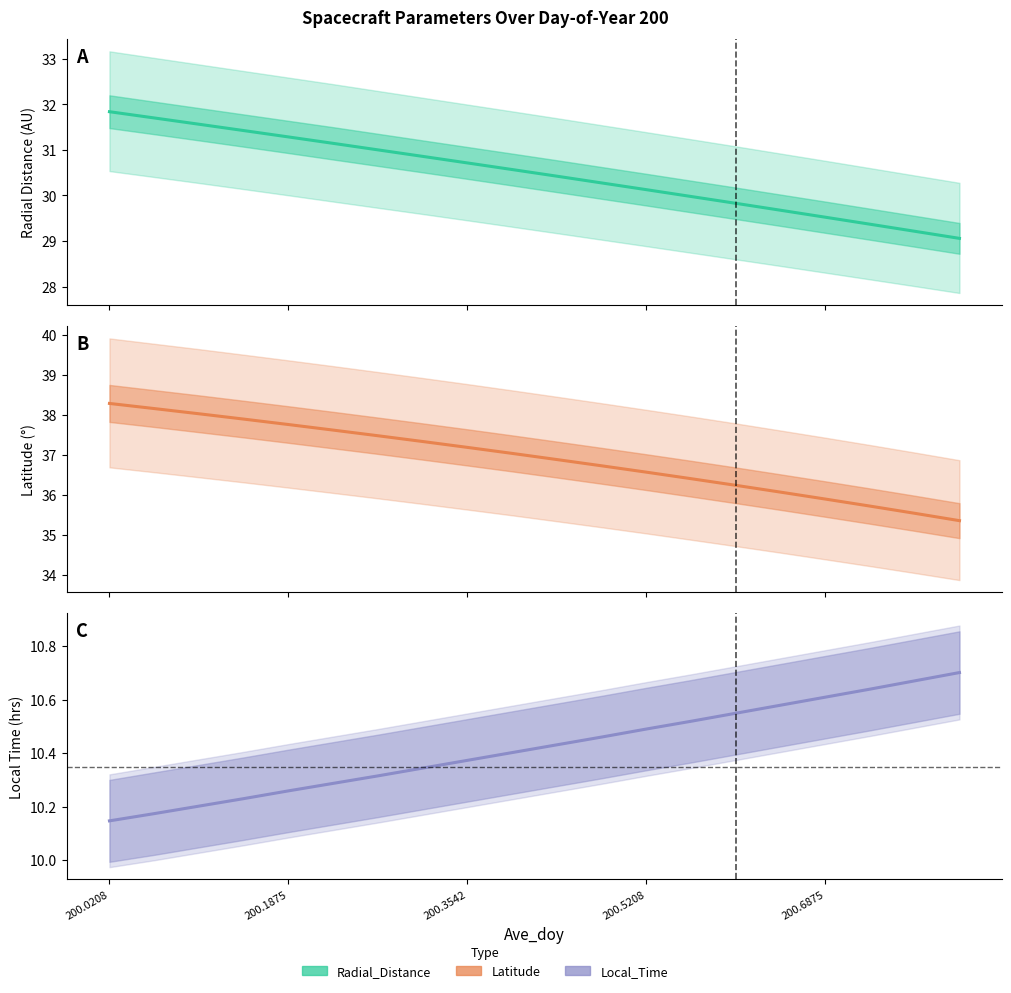

At which category is the sum across all series the highest?

200.0208